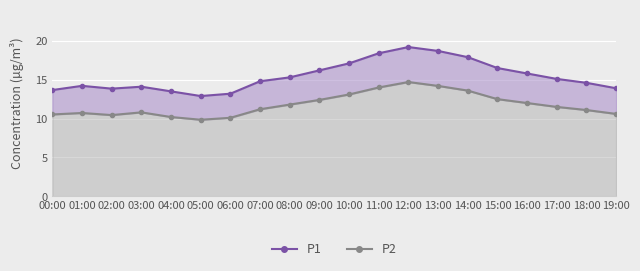

Where does the P2 series first go above 11?

07:00